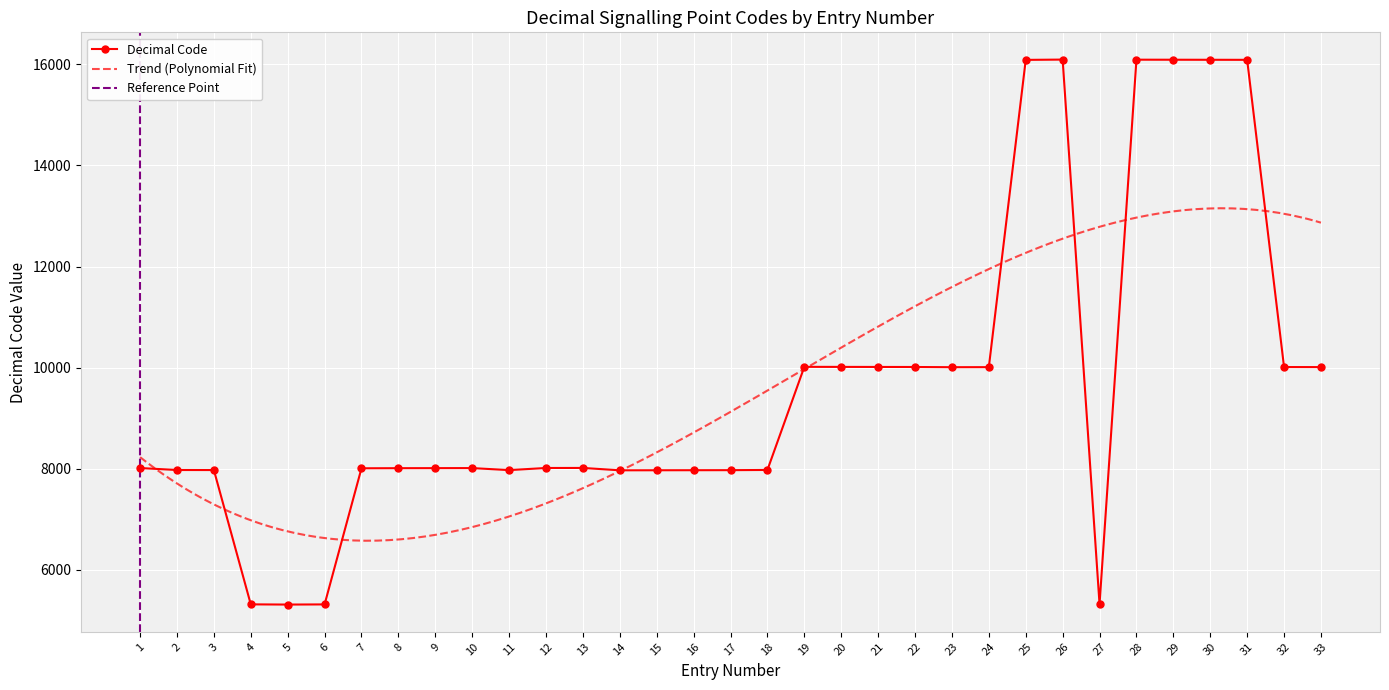

What is the minimum value shown in the chart?

5312